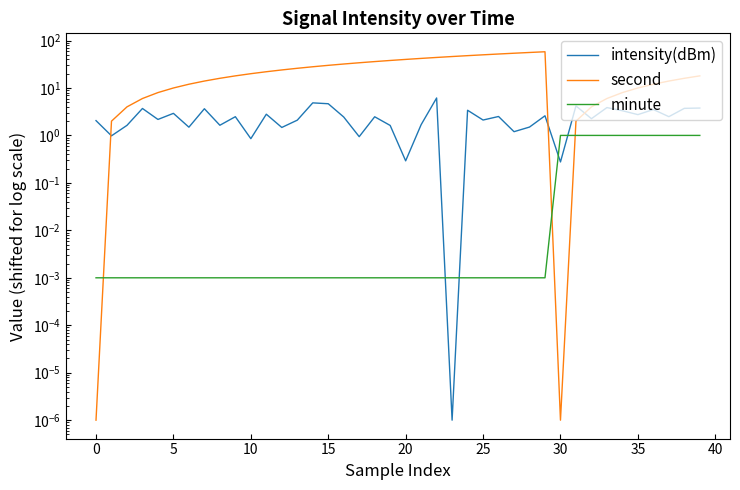

Between 35 and 15, which is larger?

15